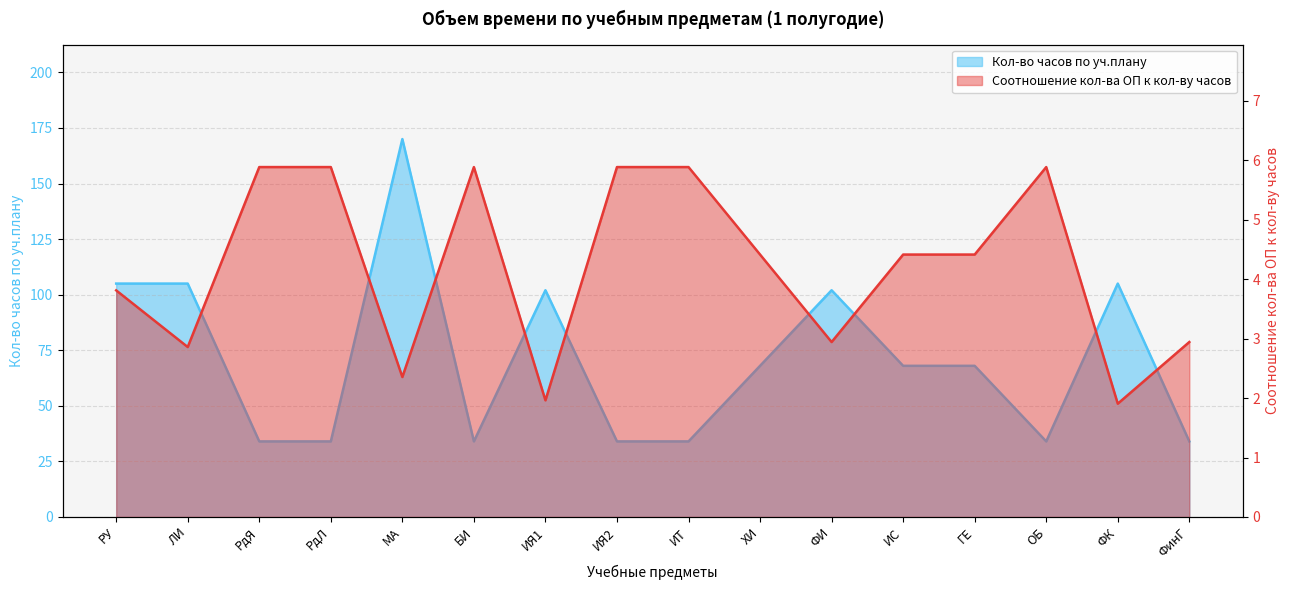

What is the difference between the Кол-во часов по уч.плану values at ХИ and ФК?

37.0